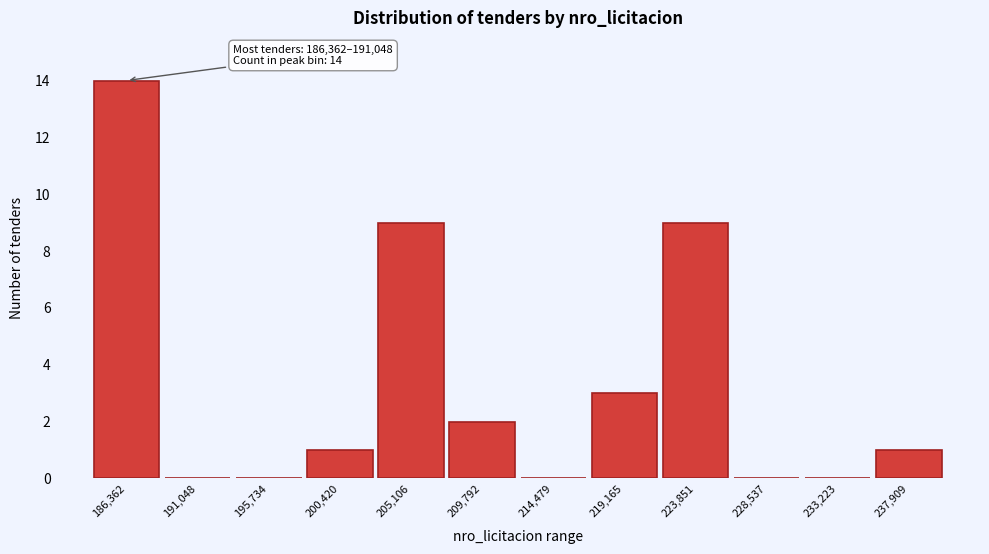

Reading left to right, extract all data points from this chart.

186,362=14	191,048=0	195,734=0	200,420=1	205,106=9	209,792=2	214,479=0	219,165=3	223,851=9	228,537=0	233,223=0	237,909=1